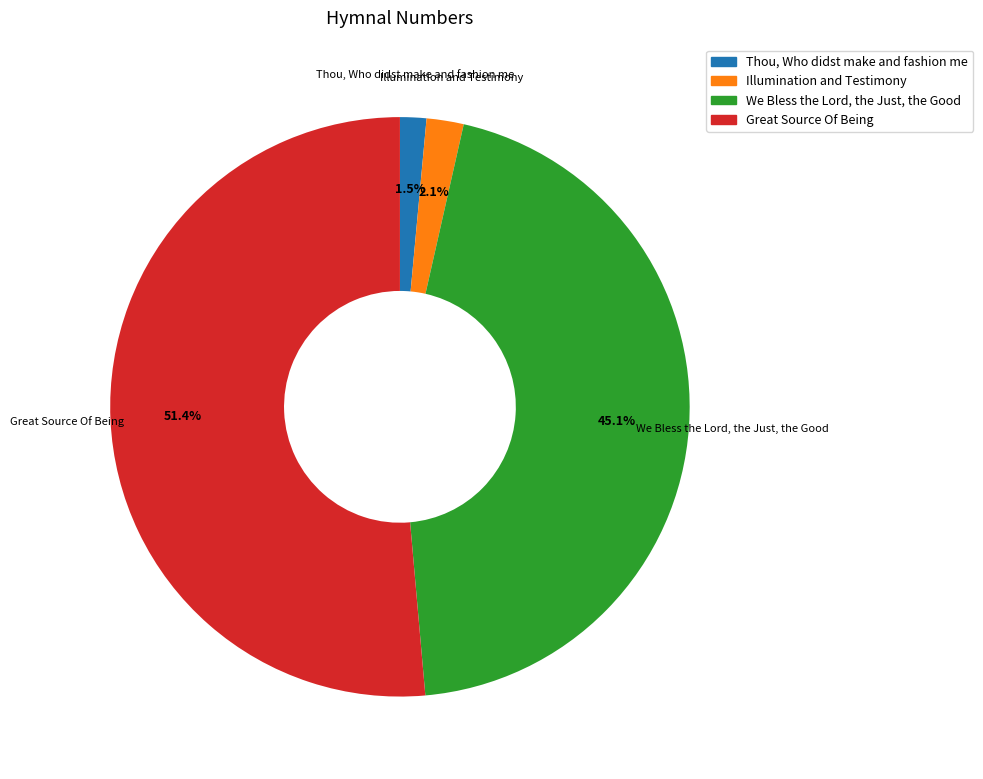

Which has a higher value, Great Source Of Being or Illumination and Testimony?

Great Source Of Being